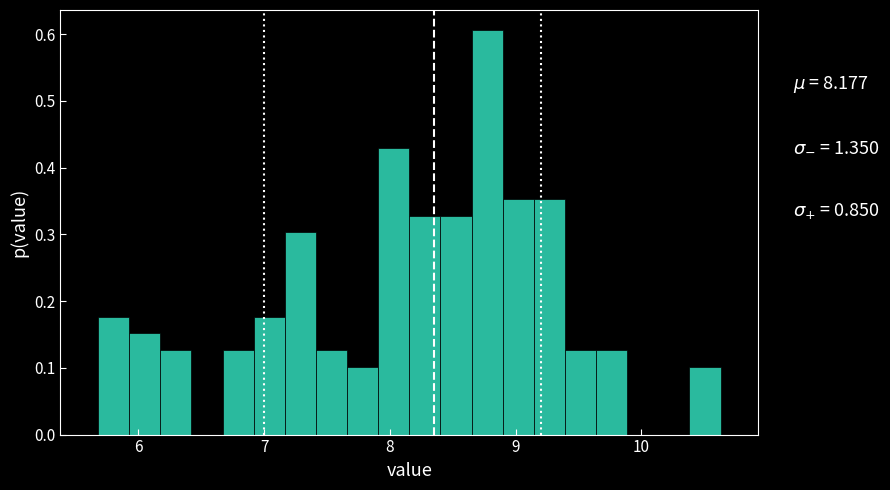

Read against the x-axis, roughly where is the centre of the tallest bar?

8.8